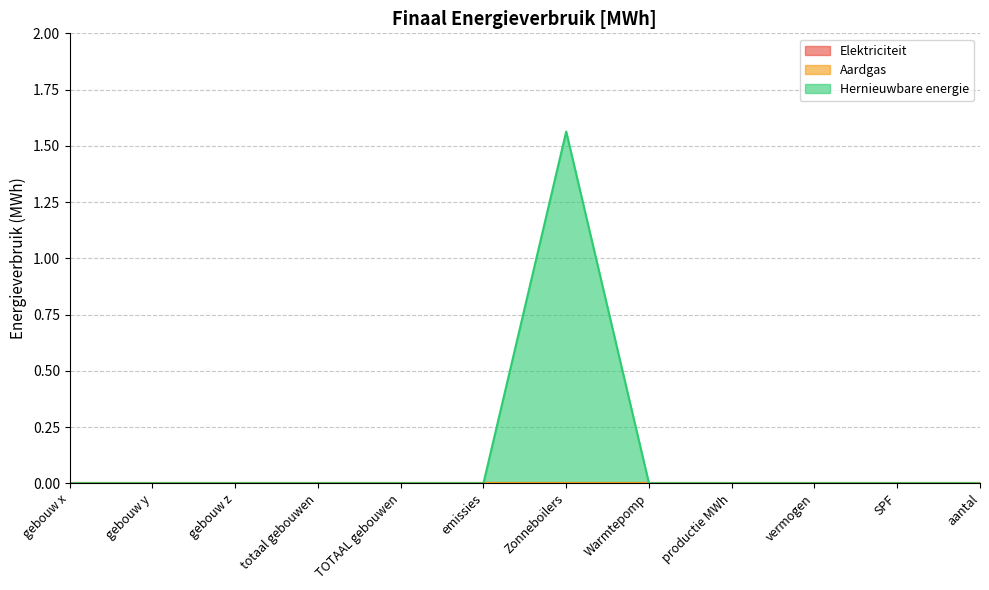

At gebouw y, list the series in order from largest to smallest.

Elektriciteit, Aardgas, Hernieuwbare energie